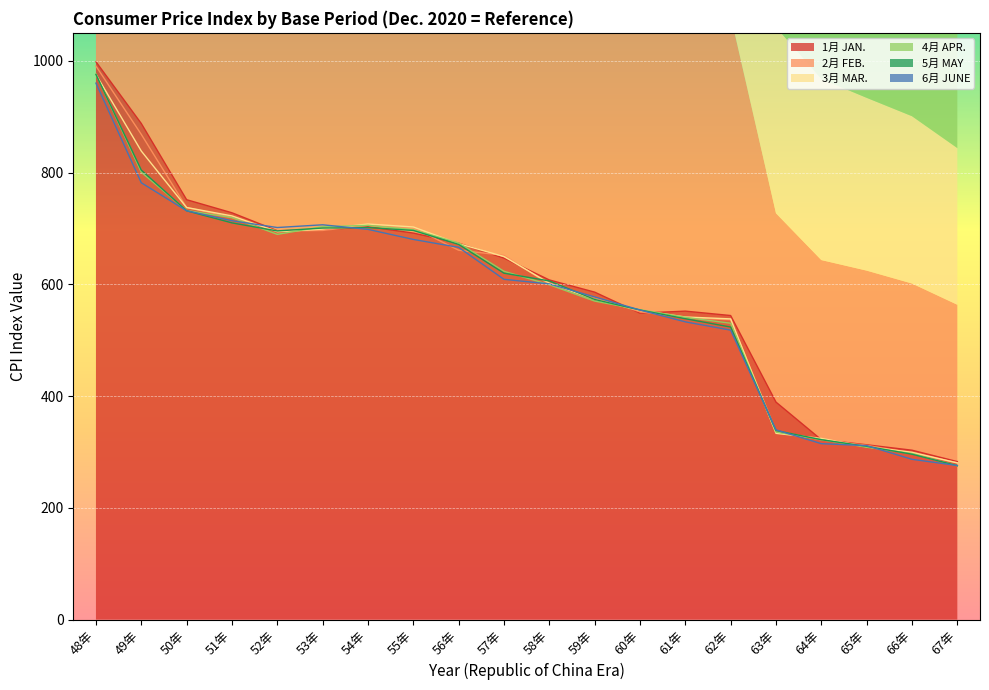

True or false: 6月 JUNE and 5月 MAY cross at least once.

True